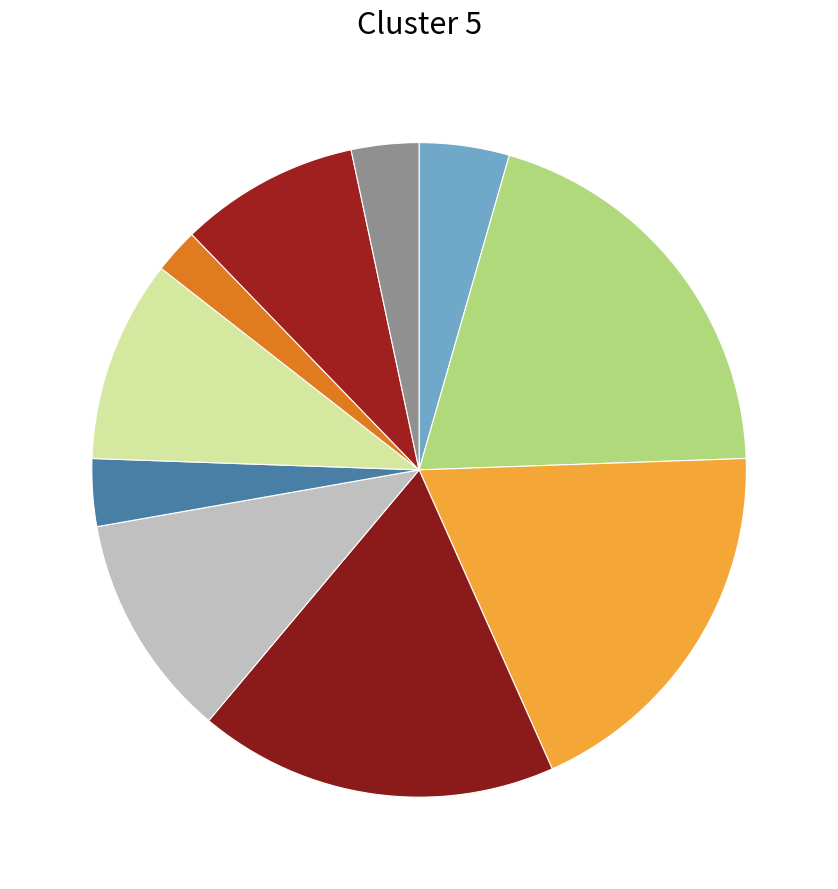

How many slices are in this pie chart?

10